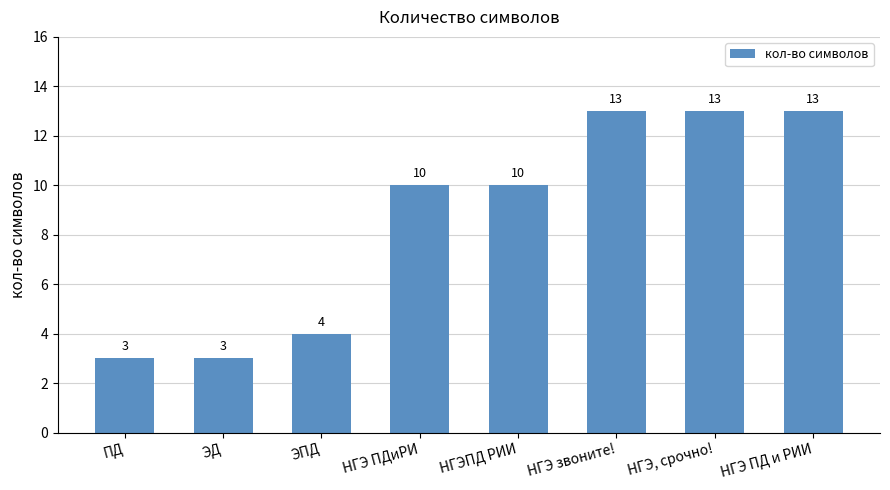

What is the smallest value displayed?

3